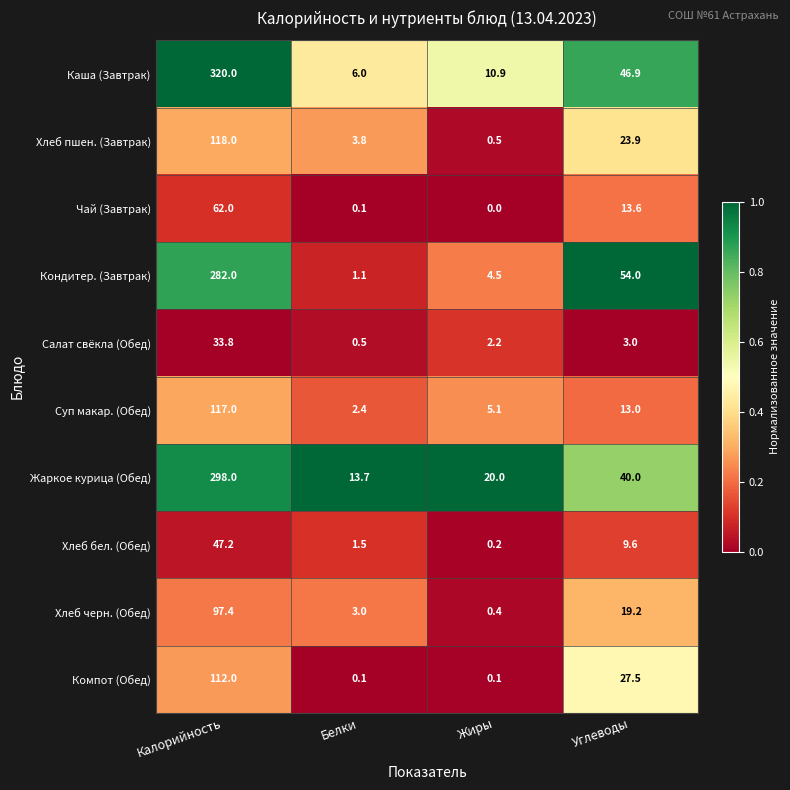

Rank the series by their maximum value, from lowest to highest.

Салат свёкла (Обед), Хлеб бел. (Обед), Чай (Завтрак), Хлеб черн. (Обед), Компот (Обед), Суп макар. (Обед), Хлеб пшен. (Завтрак), Кондитер. (Завтрак), Жаркое курица (Обед), Каша (Завтрак)